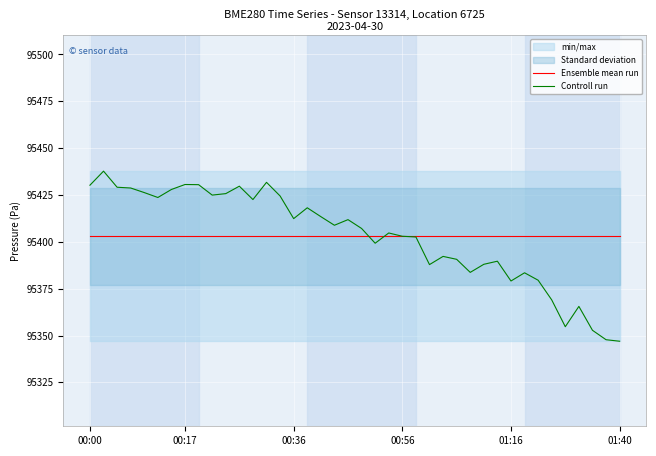

Does the chart display data point markers on the line(s)?

No